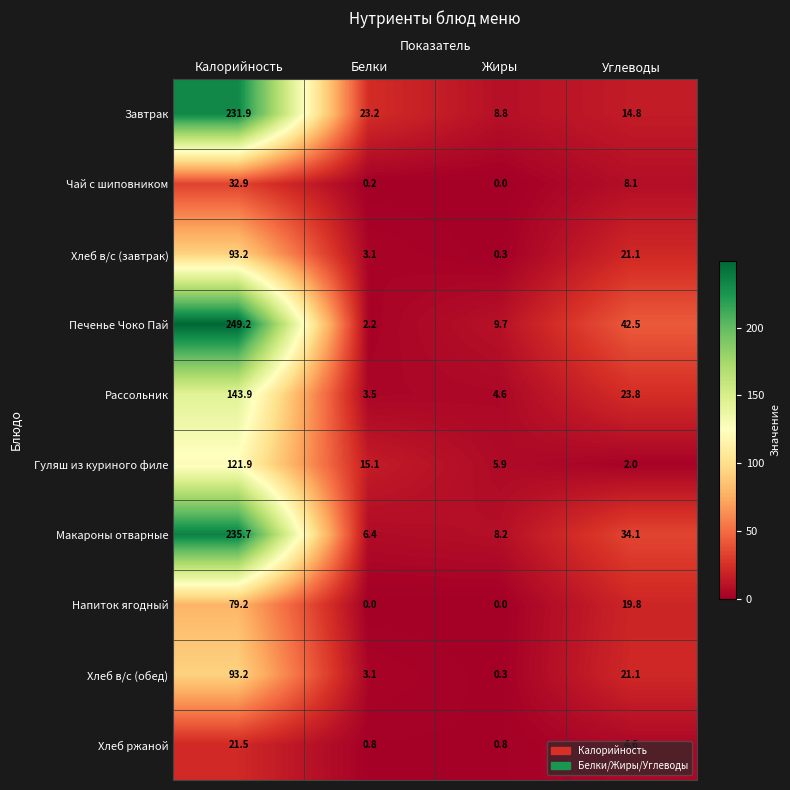

What is the average value of the Рассольник series?

44.0